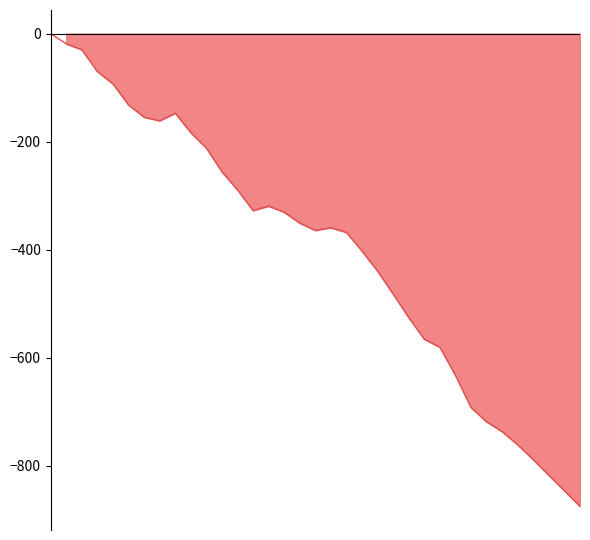

Is it true that the value at 1996 is -18.9?

True